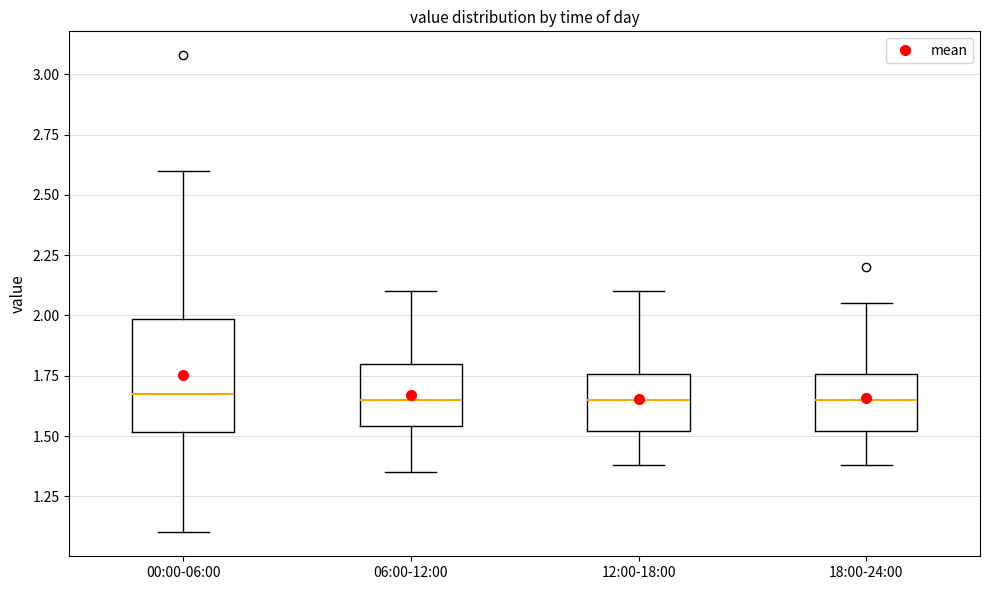

Comparing the boxes themselves (not the whiskers), which one is the tallest?

00:00-06:00